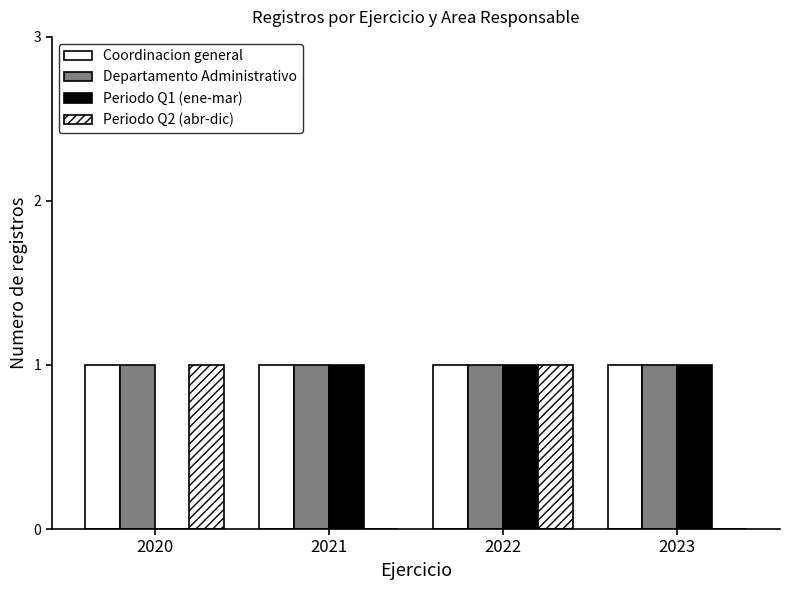

How many series are shown in this chart?

4